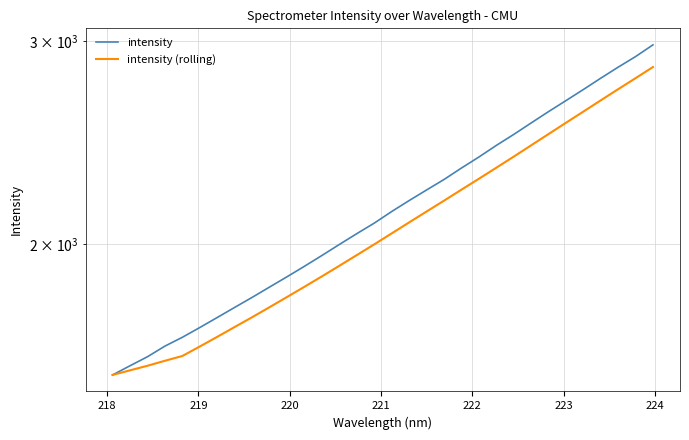

Is the value of intensity (rolling) at 11 greater than the value of intensity at 11?

No